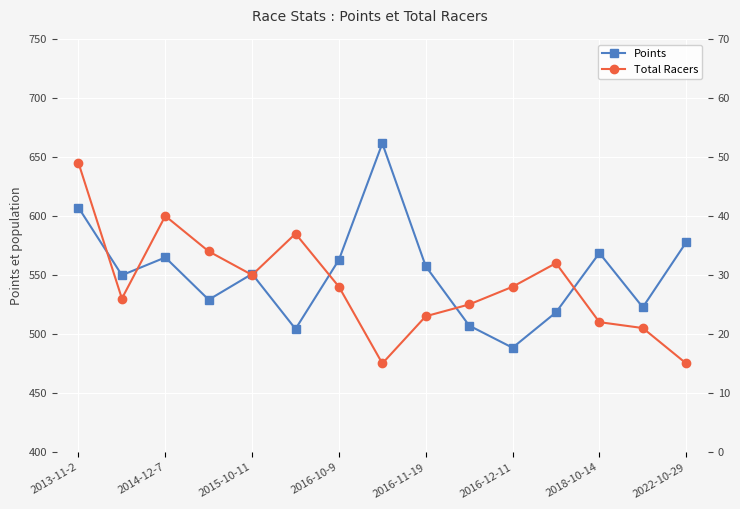

What position from the left is 13?

14